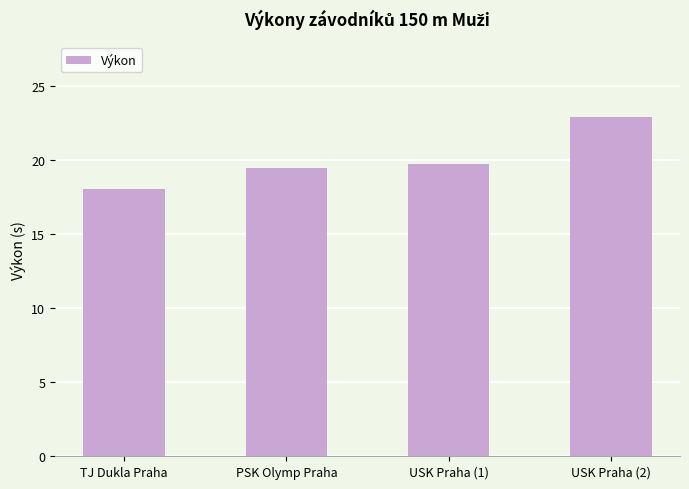

What is the minimum value shown in the chart?

18.1